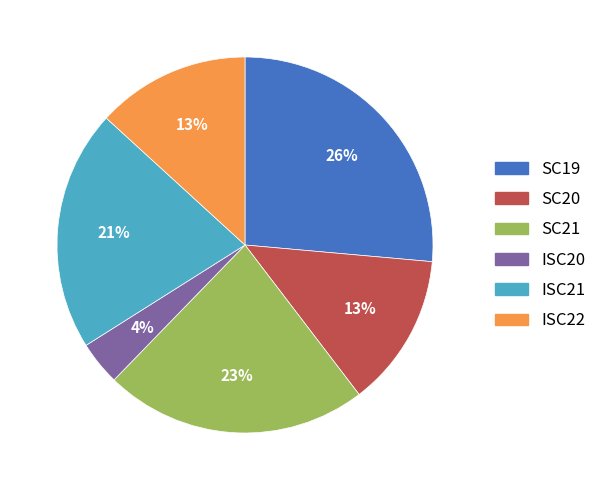

Is the sum of ISC21 and ISC20 greater than half?

No